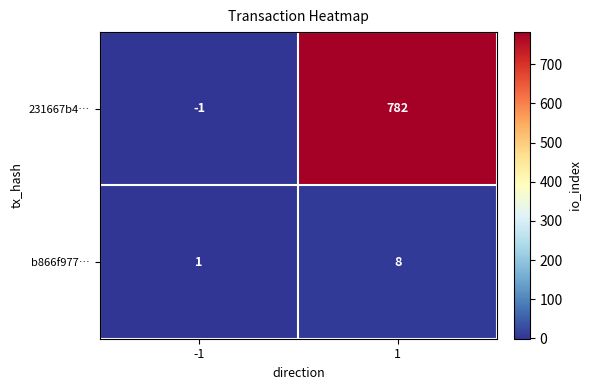

What is the sum of the b866f977… values at 1 and -1?

9